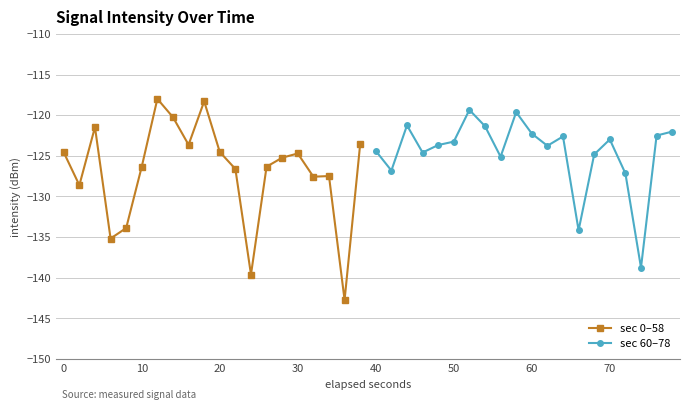

What is the lowest value of the sec 0–58 series?

-142.7